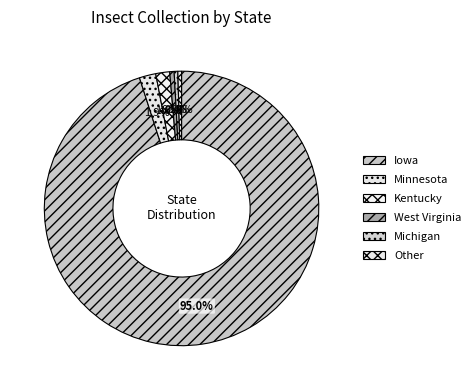

The West Virginia slice represents 11% of the pie. True or false?

False